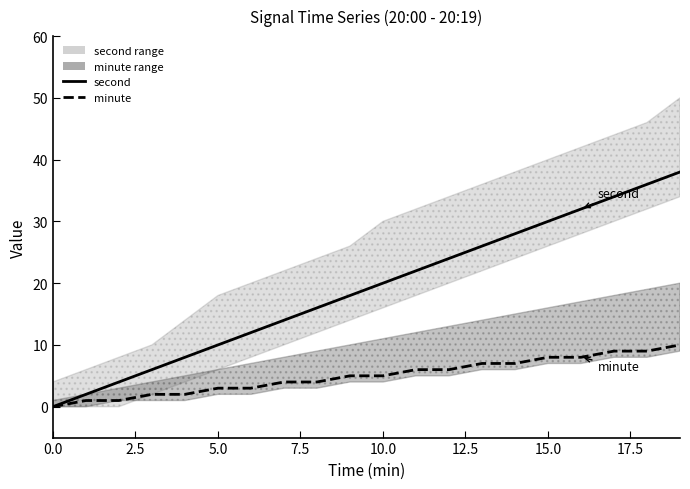

How many lines are shown in the chart?

2